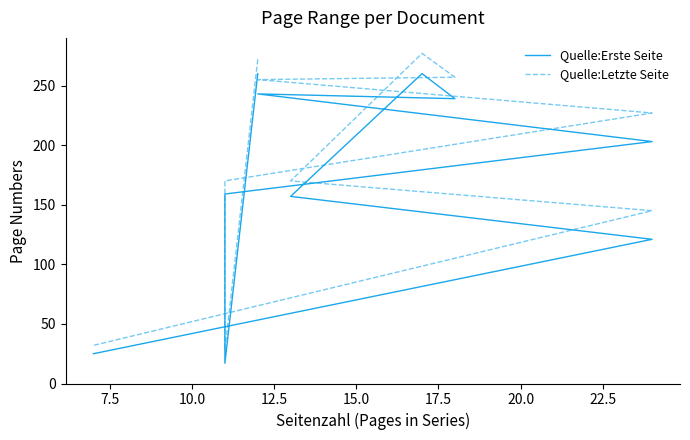

What is the difference between the second highest and second lowest values in the Quelle:Letzte Seite series?

240